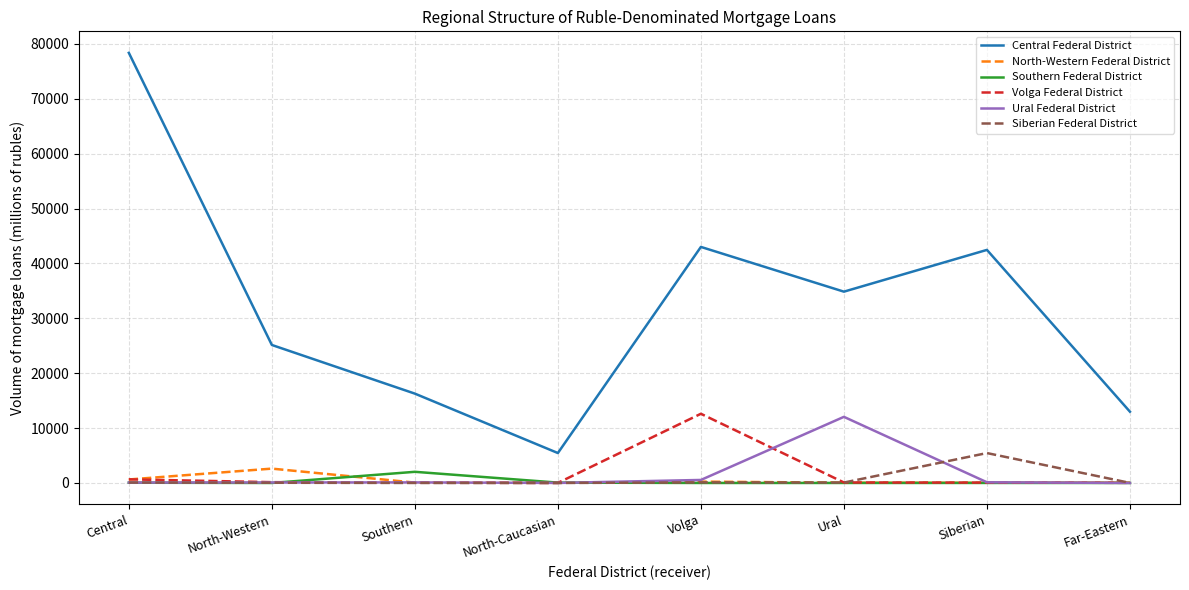

True or false: Central Federal District has a value of 61591 at Ural.

False